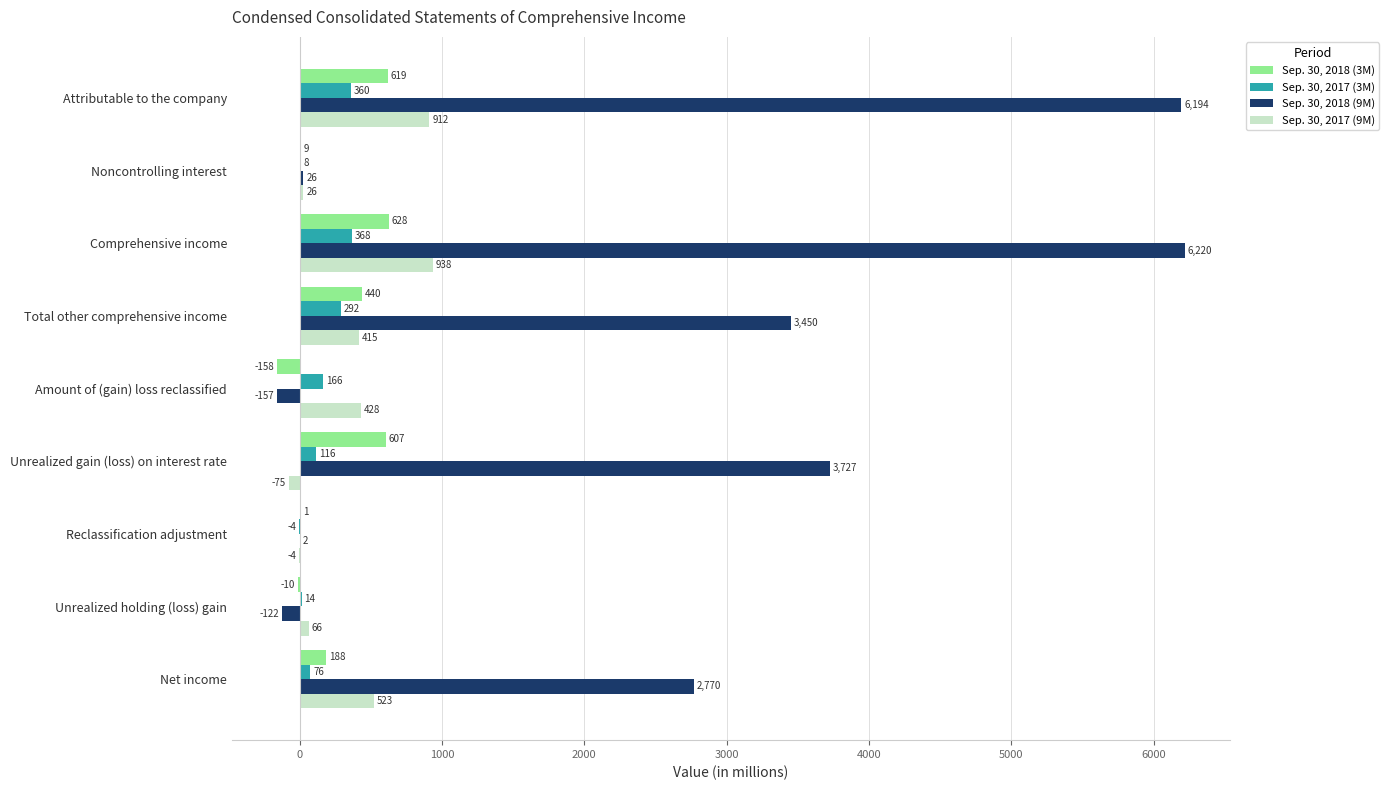

True or false: Sep. 30, 2018 (3M) has a value of 200 at Unrealized gain (loss) on interest rate.

False